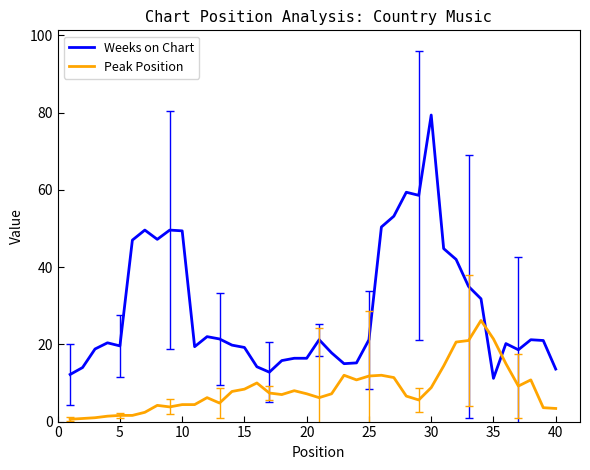

What is the greatest value displayed?

79.4